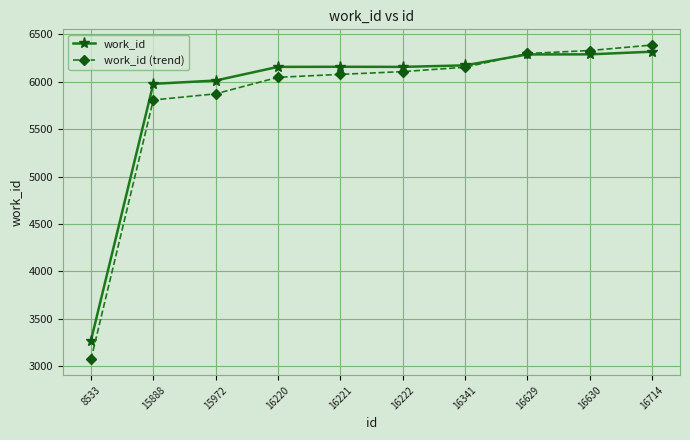

At which category is the sum across all series the highest?

16714